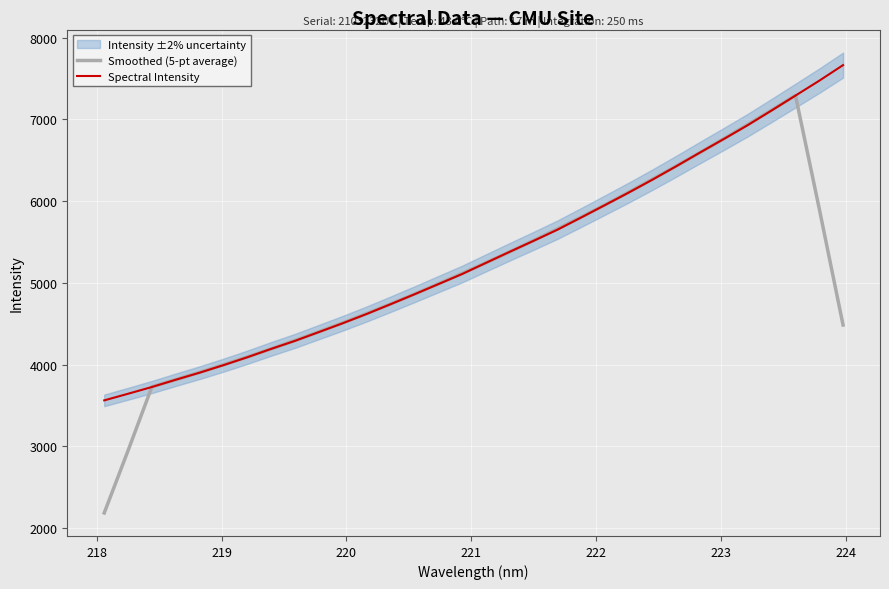

Rank the series by their maximum value, from lowest to highest.

Smoothed (5-pt average), Spectral Intensity